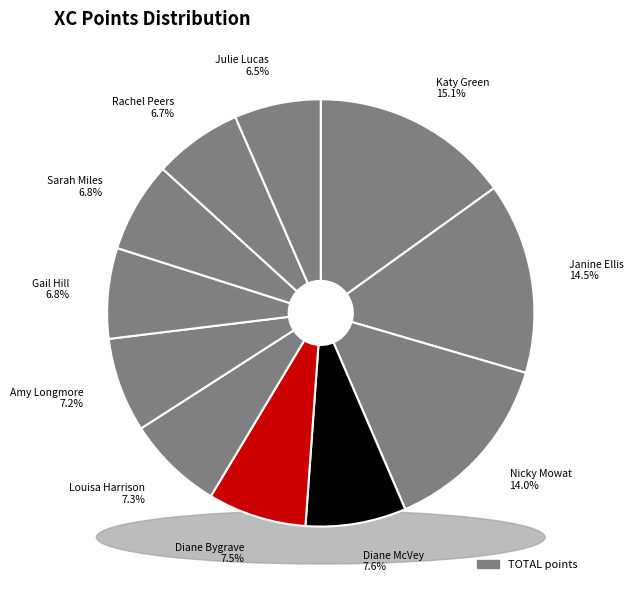

Is Sarah Miles the majority of the pie?

No